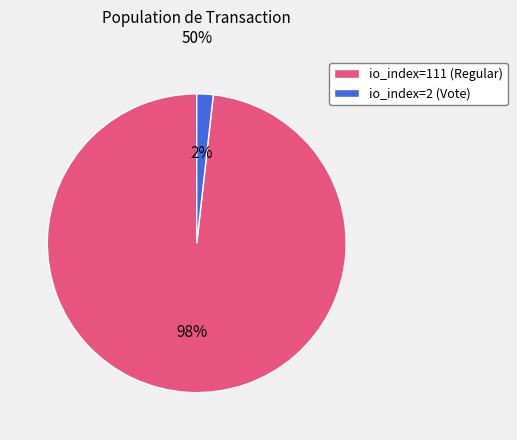

True or false: io_index=111 (Regular) accounts for 98% of the total.

True